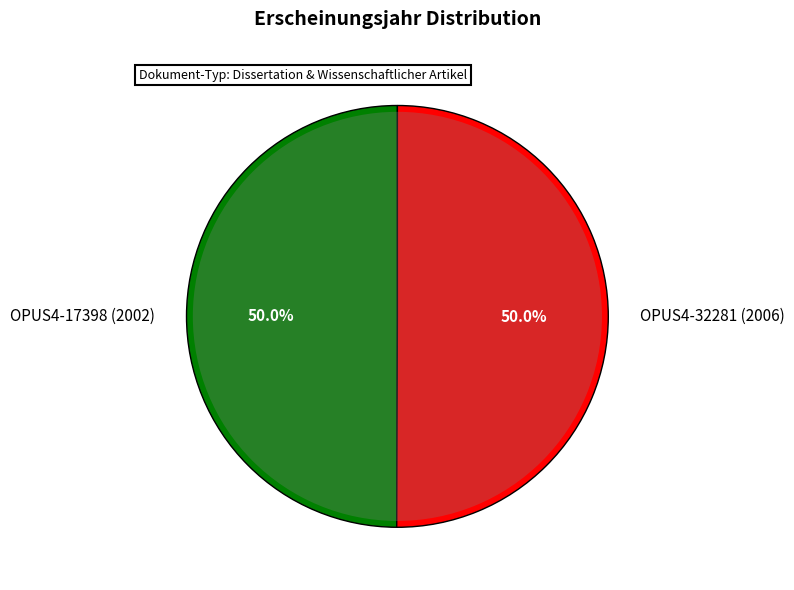

True or false: OPUS4-17398 (2002) accounts for 42% of the total.

False